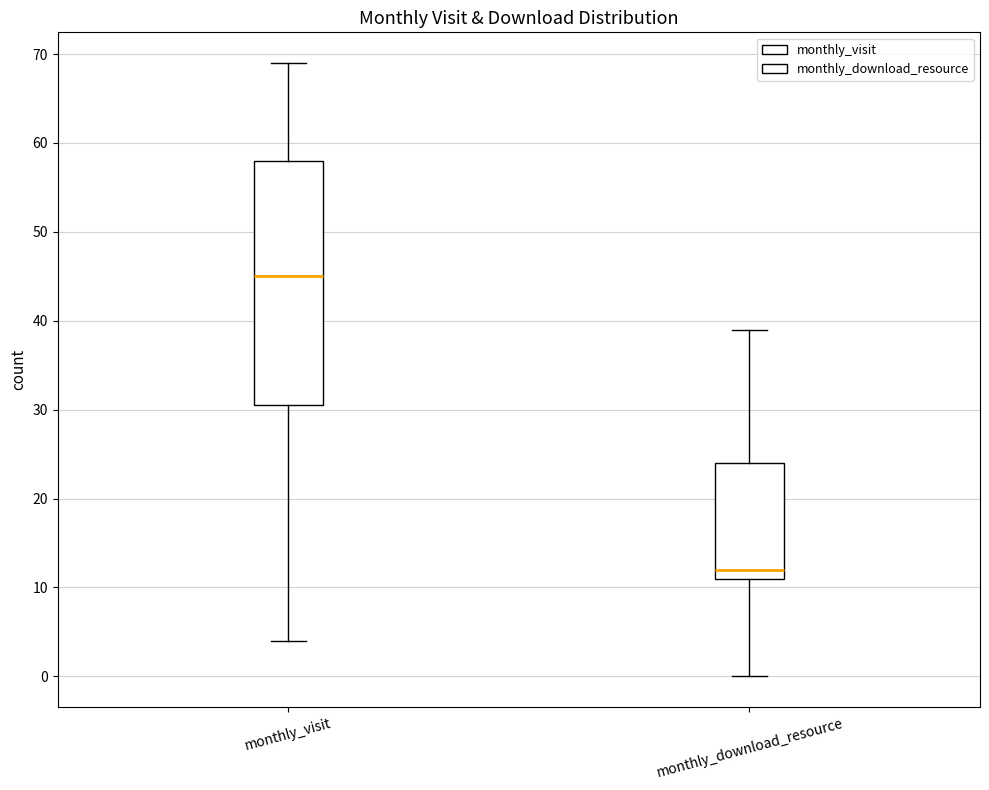

Reading left to right, read every box against the y-axis: the position of its median line, the range the box covers, and the ends of its whiskers. The values are not printed on the chart, so give them approximately, as read against the axis.

monthly_visit: median 45, box 31 to 58, whiskers 4 to 69
monthly_download_resource: median 12, box 11 to 24, whiskers 0 to 39